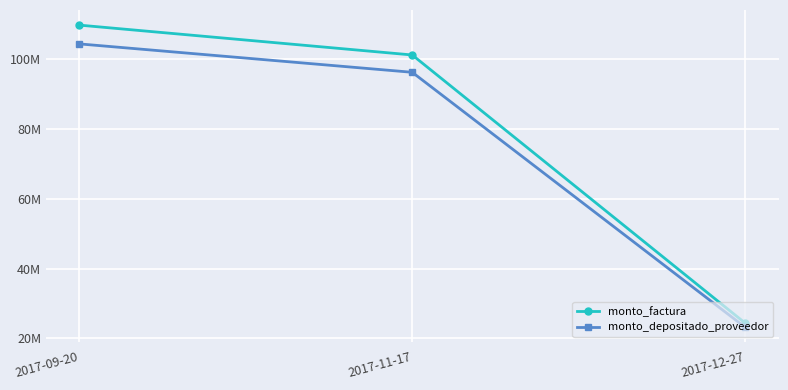

Does the chart have visible grid lines?

Yes